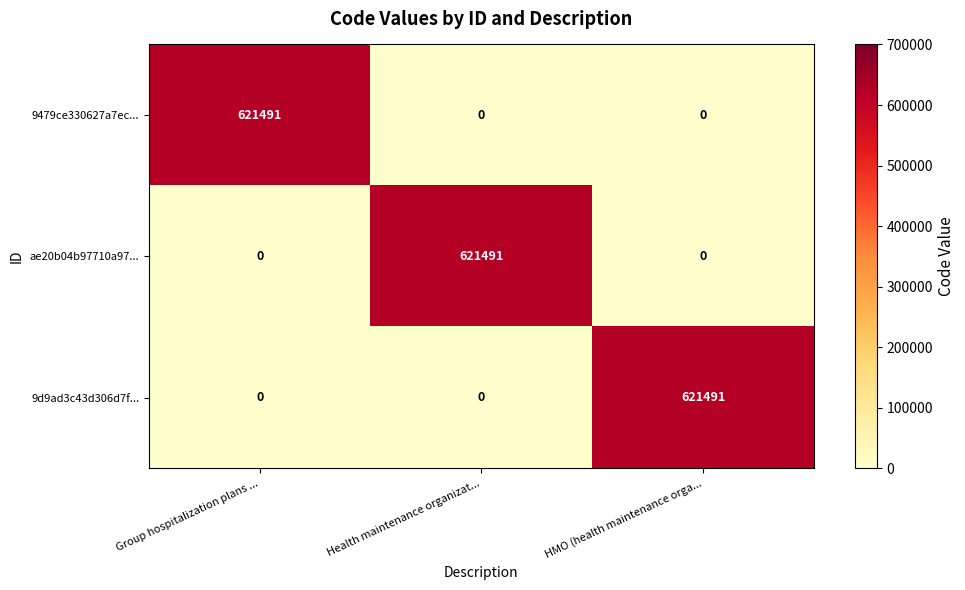

What is the maximum value shown in the chart?

621491